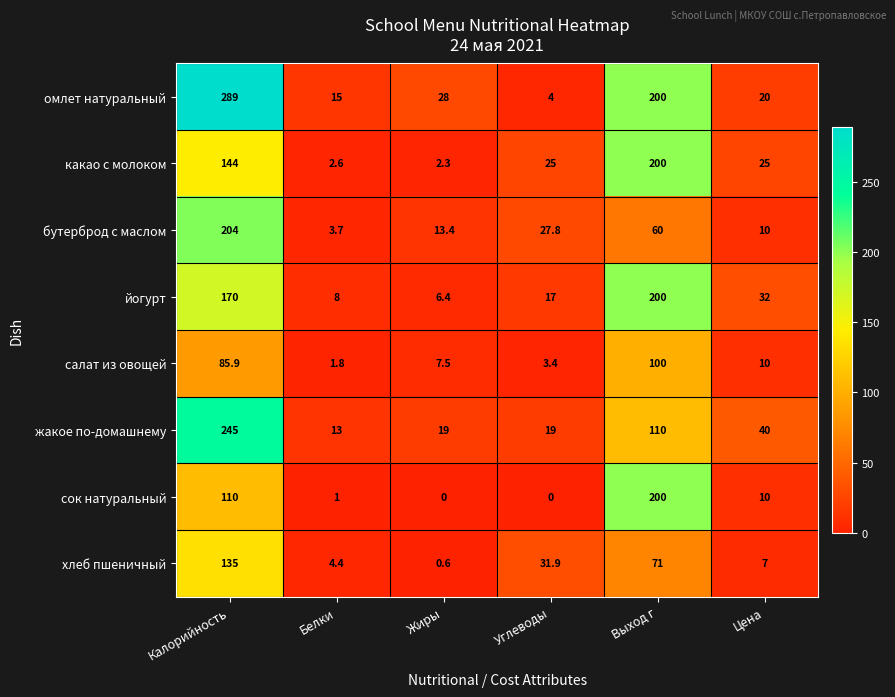

How many data points does each series have?

6